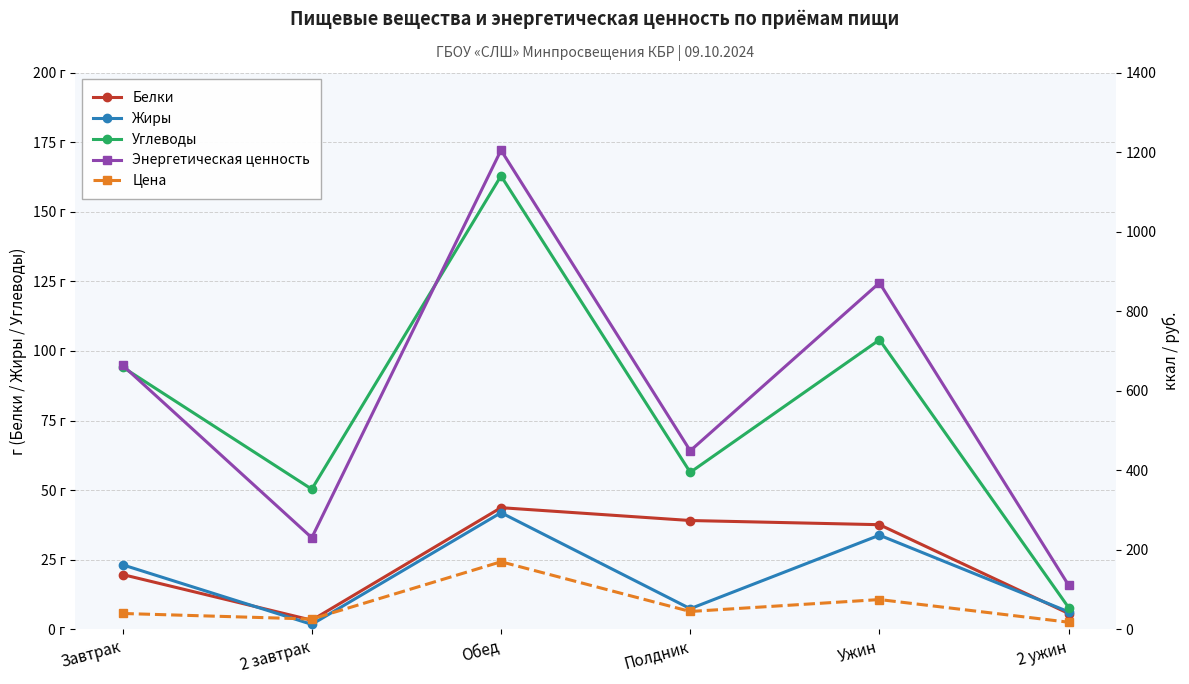

What are all the series names shown in the legend?

Белки, Жиры, Углеводы, Энергетическая ценность, Цена